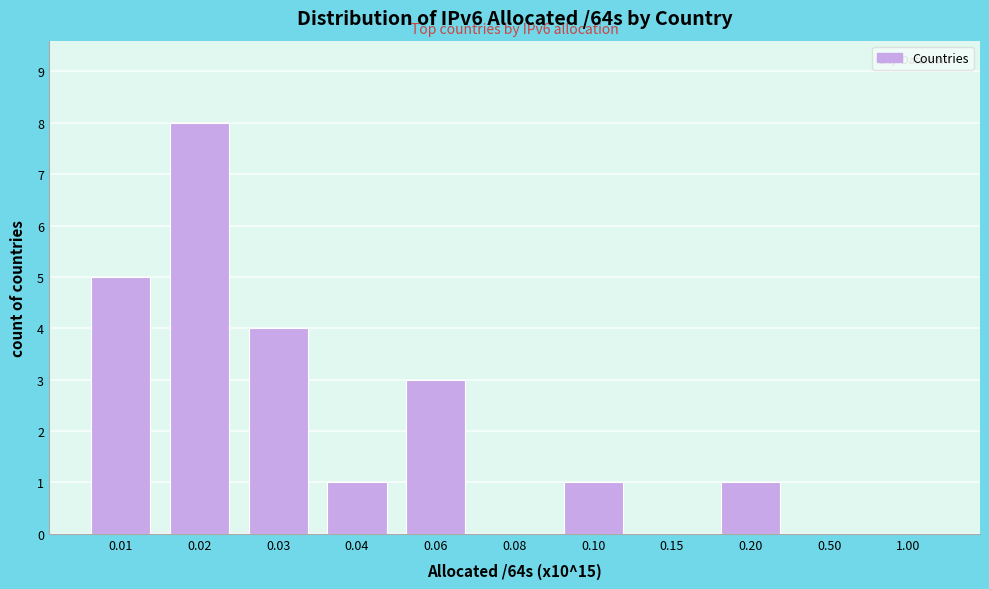

Reading right to left, transcribe all the data shown in this chart.

1.00=0	0.50=0	0.20=1	0.15=0	0.10=1	0.08=0	0.06=3	0.04=1	0.03=4	0.02=8	0.01=5